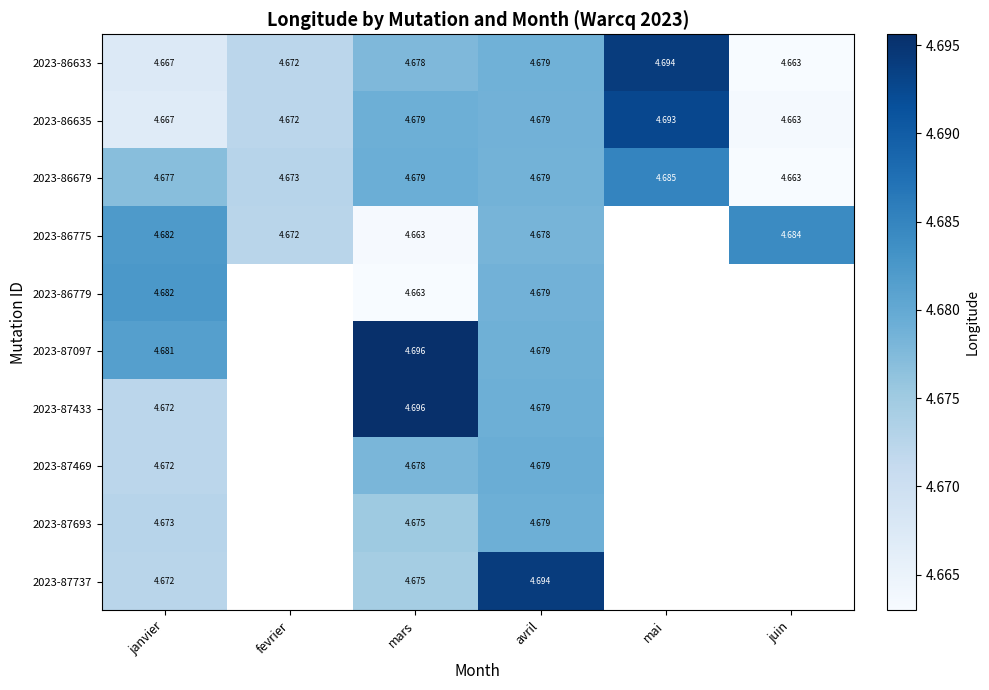

Is the value of 2023-86679 at janvier greater than the value of 2023-87693 at avril?

No